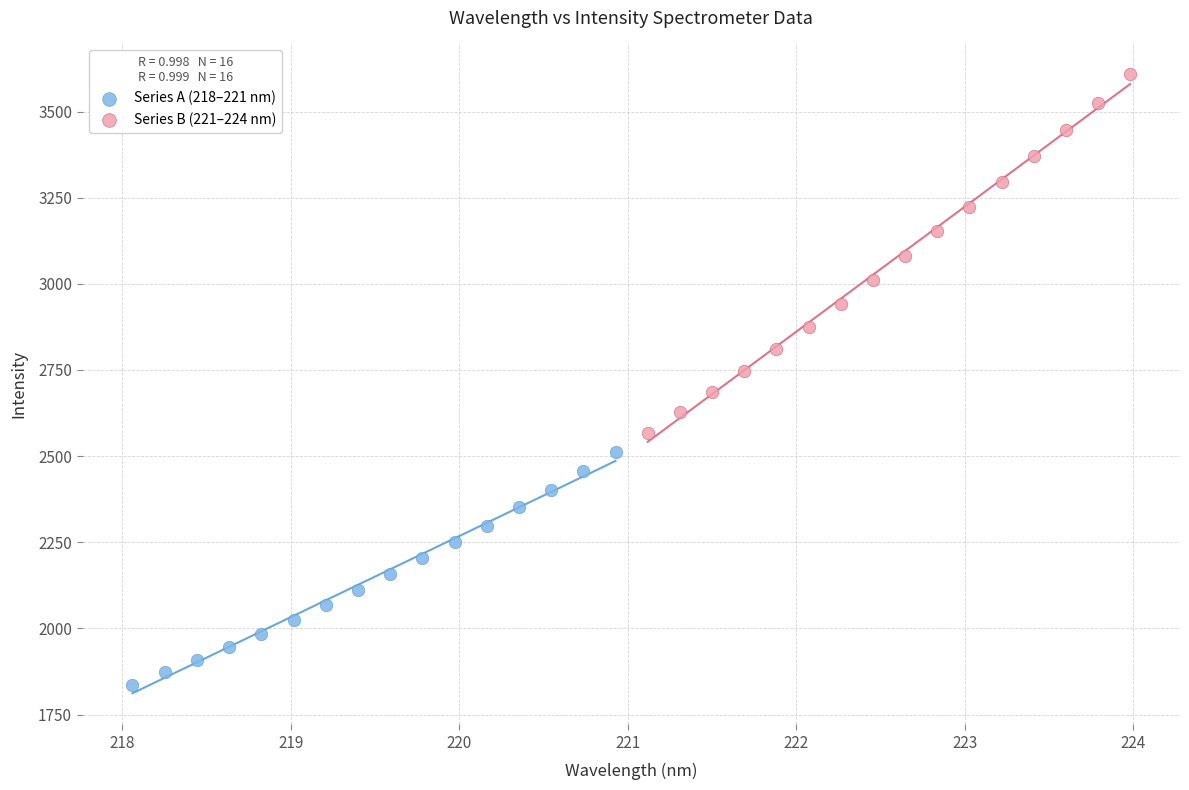

Which series contains the lowest Y value?

Series A (218–221 nm)